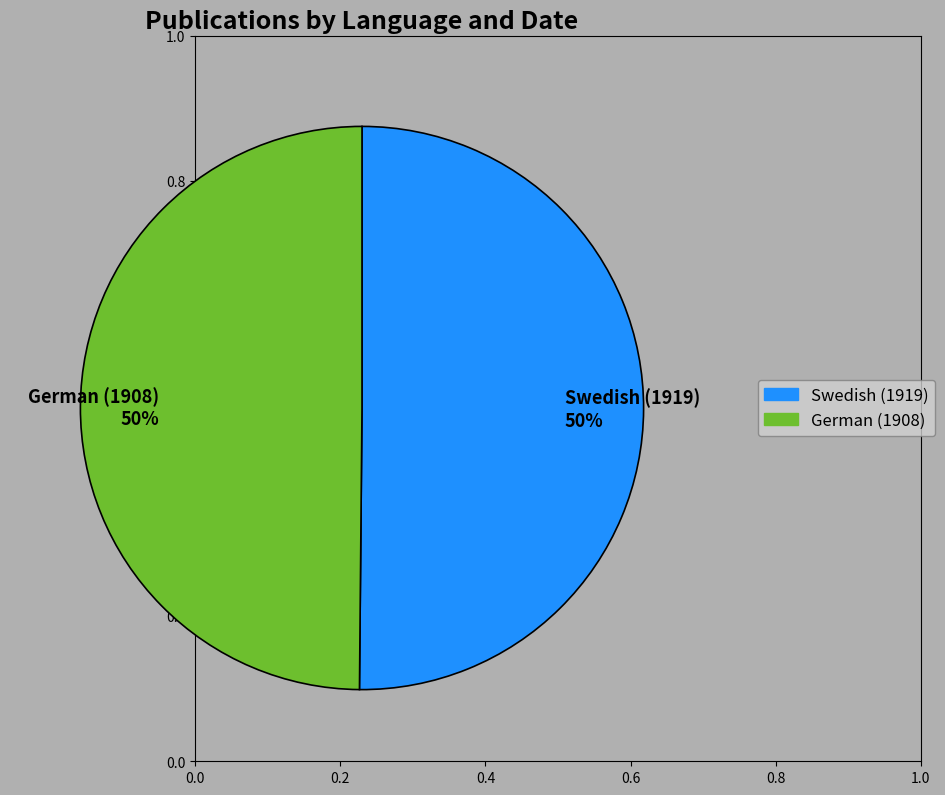

What percentage is the Swedish (1919) slice, to the nearest percent?

50%